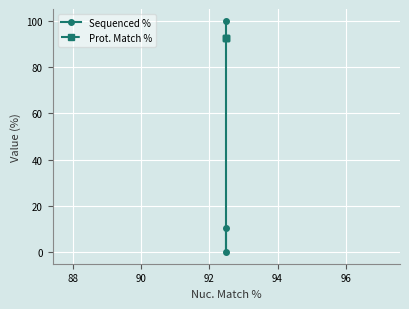

How many data points in Sequenced % are above 10?

2